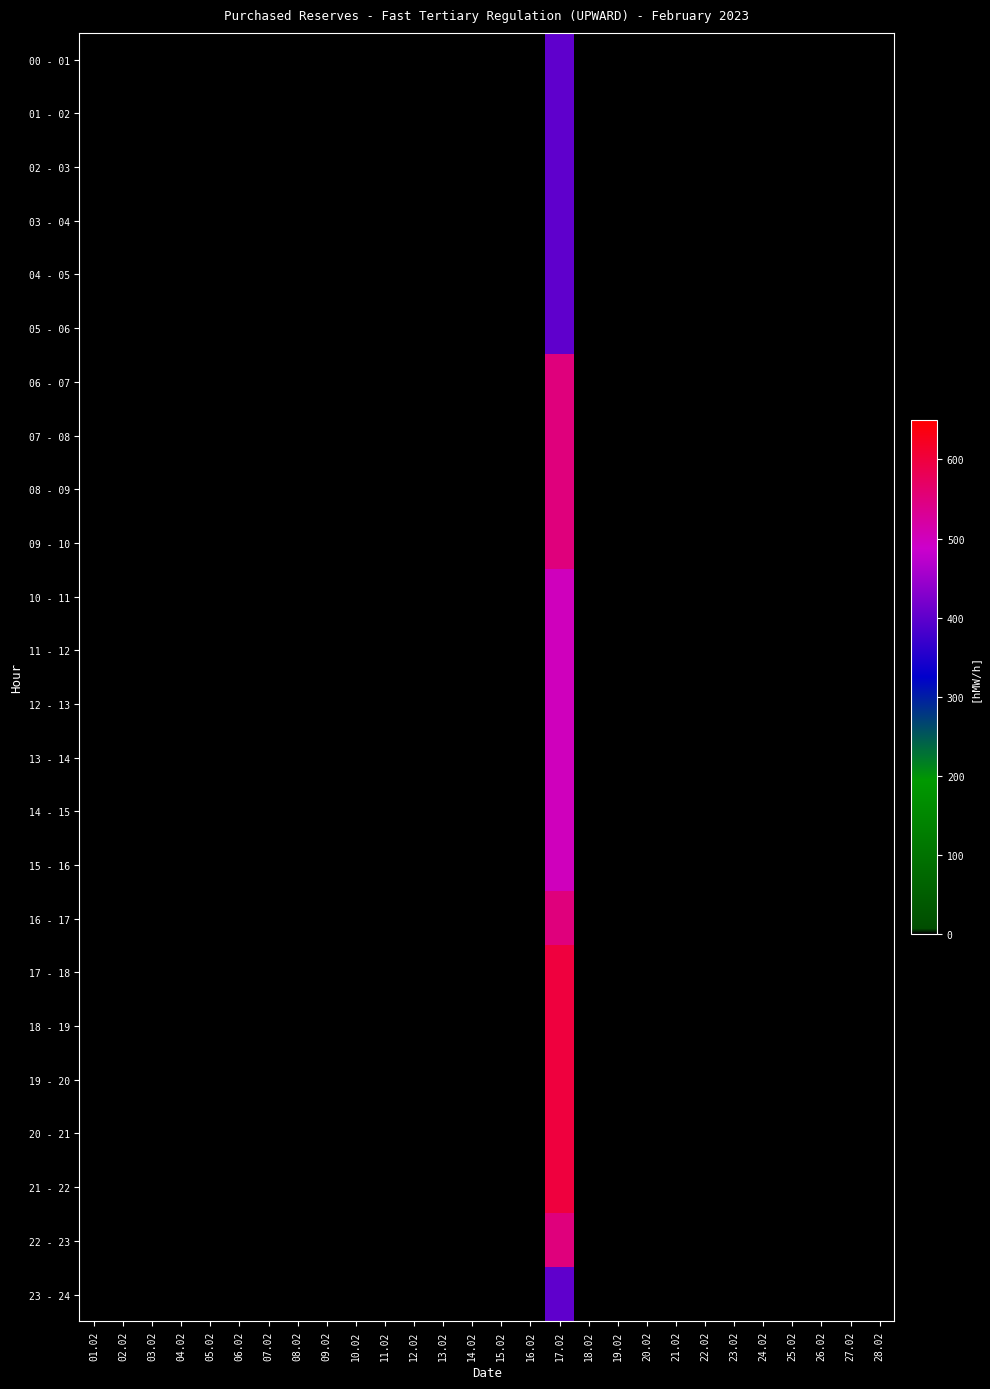

Reading left to right, list all the values displayed in this chart.

00 - 01: 01.02=0	02.02=0	03.02=0	04.02=0	05.02=0	06.02=0	07.02=0	08.02=0	09.02=0	10.02=0	11.02=0	12.02=0	13.02=0	14.02=0	15.02=0	16.02=0	17.02=400	18.02=0	19.02=0	20.02=0	21.02=0	22.02=0	23.02=0	24.02=0	25.02=0	26.02=0	27.02=0	28.02=0
01 - 02: 01.02=0	02.02=0	03.02=0	04.02=0	05.02=0	06.02=0	07.02=0	08.02=0	09.02=0	10.02=0	11.02=0	12.02=0	13.02=0	14.02=0	15.02=0	16.02=0	17.02=400	18.02=0	19.02=0	20.02=0	21.02=0	22.02=0	23.02=0	24.02=0	25.02=0	26.02=0	27.02=0	28.02=0
02 - 03: 01.02=0	02.02=0	03.02=0	04.02=0	05.02=0	06.02=0	07.02=0	08.02=0	09.02=0	10.02=0	11.02=0	12.02=0	13.02=0	14.02=0	15.02=0	16.02=0	17.02=400	18.02=0	19.02=0	20.02=0	21.02=0	22.02=0	23.02=0	24.02=0	25.02=0	26.02=0	27.02=0	28.02=0
03 - 04: 01.02=0	02.02=0	03.02=0	04.02=0	05.02=0	06.02=0	07.02=0	08.02=0	09.02=0	10.02=0	11.02=0	12.02=0	13.02=0	14.02=0	15.02=0	16.02=0	17.02=400	18.02=0	19.02=0	20.02=0	21.02=0	22.02=0	23.02=0	24.02=0	25.02=0	26.02=0	27.02=0	28.02=0
04 - 05: 01.02=0	02.02=0	03.02=0	04.02=0	05.02=0	06.02=0	07.02=0	08.02=0	09.02=0	10.02=0	11.02=0	12.02=0	13.02=0	14.02=0	15.02=0	16.02=0	17.02=400	18.02=0	19.02=0	20.02=0	21.02=0	22.02=0	23.02=0	24.02=0	25.02=0	26.02=0	27.02=0	28.02=0
05 - 06: 01.02=0	02.02=0	03.02=0	04.02=0	05.02=0	06.02=0	07.02=0	08.02=0	09.02=0	10.02=0	11.02=0	12.02=0	13.02=0	14.02=0	15.02=0	16.02=0	17.02=400	18.02=0	19.02=0	20.02=0	21.02=0	22.02=0	23.02=0	24.02=0	25.02=0	26.02=0	27.02=0	28.02=0
06 - 07: 01.02=0	02.02=0	03.02=0	04.02=0	05.02=0	06.02=0	07.02=0	08.02=0	09.02=0	10.02=0	11.02=0	12.02=0	13.02=0	14.02=0	15.02=0	16.02=0	17.02=550	18.02=0	19.02=0	20.02=0	21.02=0	22.02=0	23.02=0	24.02=0	25.02=0	26.02=0	27.02=0	28.02=0
07 - 08: 01.02=0	02.02=0	03.02=0	04.02=0	05.02=0	06.02=0	07.02=0	08.02=0	09.02=0	10.02=0	11.02=0	12.02=0	13.02=0	14.02=0	15.02=0	16.02=0	17.02=550	18.02=0	19.02=0	20.02=0	21.02=0	22.02=0	23.02=0	24.02=0	25.02=0	26.02=0	27.02=0	28.02=0
08 - 09: 01.02=0	02.02=0	03.02=0	04.02=0	05.02=0	06.02=0	07.02=0	08.02=0	09.02=0	10.02=0	11.02=0	12.02=0	13.02=0	14.02=0	15.02=0	16.02=0	17.02=550	18.02=0	19.02=0	20.02=0	21.02=0	22.02=0	23.02=0	24.02=0	25.02=0	26.02=0	27.02=0	28.02=0
09 - 10: 01.02=0	02.02=0	03.02=0	04.02=0	05.02=0	06.02=0	07.02=0	08.02=0	09.02=0	10.02=0	11.02=0	12.02=0	13.02=0	14.02=0	15.02=0	16.02=0	17.02=550	18.02=0	19.02=0	20.02=0	21.02=0	22.02=0	23.02=0	24.02=0	25.02=0	26.02=0	27.02=0	28.02=0
10 - 11: 01.02=0	02.02=0	03.02=0	04.02=0	05.02=0	06.02=0	07.02=0	08.02=0	09.02=0	10.02=0	11.02=0	12.02=0	13.02=0	14.02=0	15.02=0	16.02=0	17.02=500	18.02=0	19.02=0	20.02=0	21.02=0	22.02=0	23.02=0	24.02=0	25.02=0	26.02=0	27.02=0	28.02=0
11 - 12: 01.02=0	02.02=0	03.02=0	04.02=0	05.02=0	06.02=0	07.02=0	08.02=0	09.02=0	10.02=0	11.02=0	12.02=0	13.02=0	14.02=0	15.02=0	16.02=0	17.02=500	18.02=0	19.02=0	20.02=0	21.02=0	22.02=0	23.02=0	24.02=0	25.02=0	26.02=0	27.02=0	28.02=0
12 - 13: 01.02=0	02.02=0	03.02=0	04.02=0	05.02=0	06.02=0	07.02=0	08.02=0	09.02=0	10.02=0	11.02=0	12.02=0	13.02=0	14.02=0	15.02=0	16.02=0	17.02=500	18.02=0	19.02=0	20.02=0	21.02=0	22.02=0	23.02=0	24.02=0	25.02=0	26.02=0	27.02=0	28.02=0
13 - 14: 01.02=0	02.02=0	03.02=0	04.02=0	05.02=0	06.02=0	07.02=0	08.02=0	09.02=0	10.02=0	11.02=0	12.02=0	13.02=0	14.02=0	15.02=0	16.02=0	17.02=500	18.02=0	19.02=0	20.02=0	21.02=0	22.02=0	23.02=0	24.02=0	25.02=0	26.02=0	27.02=0	28.02=0
14 - 15: 01.02=0	02.02=0	03.02=0	04.02=0	05.02=0	06.02=0	07.02=0	08.02=0	09.02=0	10.02=0	11.02=0	12.02=0	13.02=0	14.02=0	15.02=0	16.02=0	17.02=500	18.02=0	19.02=0	20.02=0	21.02=0	22.02=0	23.02=0	24.02=0	25.02=0	26.02=0	27.02=0	28.02=0
15 - 16: 01.02=0	02.02=0	03.02=0	04.02=0	05.02=0	06.02=0	07.02=0	08.02=0	09.02=0	10.02=0	11.02=0	12.02=0	13.02=0	14.02=0	15.02=0	16.02=0	17.02=500	18.02=0	19.02=0	20.02=0	21.02=0	22.02=0	23.02=0	24.02=0	25.02=0	26.02=0	27.02=0	28.02=0
16 - 17: 01.02=0	02.02=0	03.02=0	04.02=0	05.02=0	06.02=0	07.02=0	08.02=0	09.02=0	10.02=0	11.02=0	12.02=0	13.02=0	14.02=0	15.02=0	16.02=0	17.02=550	18.02=0	19.02=0	20.02=0	21.02=0	22.02=0	23.02=0	24.02=0	25.02=0	26.02=0	27.02=0	28.02=0
17 - 18: 01.02=0	02.02=0	03.02=0	04.02=0	05.02=0	06.02=0	07.02=0	08.02=0	09.02=0	10.02=0	11.02=0	12.02=0	13.02=0	14.02=0	15.02=0	16.02=0	17.02=600	18.02=0	19.02=0	20.02=0	21.02=0	22.02=0	23.02=0	24.02=0	25.02=0	26.02=0	27.02=0	28.02=0
18 - 19: 01.02=0	02.02=0	03.02=0	04.02=0	05.02=0	06.02=0	07.02=0	08.02=0	09.02=0	10.02=0	11.02=0	12.02=0	13.02=0	14.02=0	15.02=0	16.02=0	17.02=600	18.02=0	19.02=0	20.02=0	21.02=0	22.02=0	23.02=0	24.02=0	25.02=0	26.02=0	27.02=0	28.02=0
19 - 20: 01.02=0	02.02=0	03.02=0	04.02=0	05.02=0	06.02=0	07.02=0	08.02=0	09.02=0	10.02=0	11.02=0	12.02=0	13.02=0	14.02=0	15.02=0	16.02=0	17.02=600	18.02=0	19.02=0	20.02=0	21.02=0	22.02=0	23.02=0	24.02=0	25.02=0	26.02=0	27.02=0	28.02=0
20 - 21: 01.02=0	02.02=0	03.02=0	04.02=0	05.02=0	06.02=0	07.02=0	08.02=0	09.02=0	10.02=0	11.02=0	12.02=0	13.02=0	14.02=0	15.02=0	16.02=0	17.02=600	18.02=0	19.02=0	20.02=0	21.02=0	22.02=0	23.02=0	24.02=0	25.02=0	26.02=0	27.02=0	28.02=0
21 - 22: 01.02=0	02.02=0	03.02=0	04.02=0	05.02=0	06.02=0	07.02=0	08.02=0	09.02=0	10.02=0	11.02=0	12.02=0	13.02=0	14.02=0	15.02=0	16.02=0	17.02=600	18.02=0	19.02=0	20.02=0	21.02=0	22.02=0	23.02=0	24.02=0	25.02=0	26.02=0	27.02=0	28.02=0
22 - 23: 01.02=0	02.02=0	03.02=0	04.02=0	05.02=0	06.02=0	07.02=0	08.02=0	09.02=0	10.02=0	11.02=0	12.02=0	13.02=0	14.02=0	15.02=0	16.02=0	17.02=550	18.02=0	19.02=0	20.02=0	21.02=0	22.02=0	23.02=0	24.02=0	25.02=0	26.02=0	27.02=0	28.02=0
23 - 24: 01.02=0	02.02=0	03.02=0	04.02=0	05.02=0	06.02=0	07.02=0	08.02=0	09.02=0	10.02=0	11.02=0	12.02=0	13.02=0	14.02=0	15.02=0	16.02=0	17.02=400	18.02=0	19.02=0	20.02=0	21.02=0	22.02=0	23.02=0	24.02=0	25.02=0	26.02=0	27.02=0	28.02=0